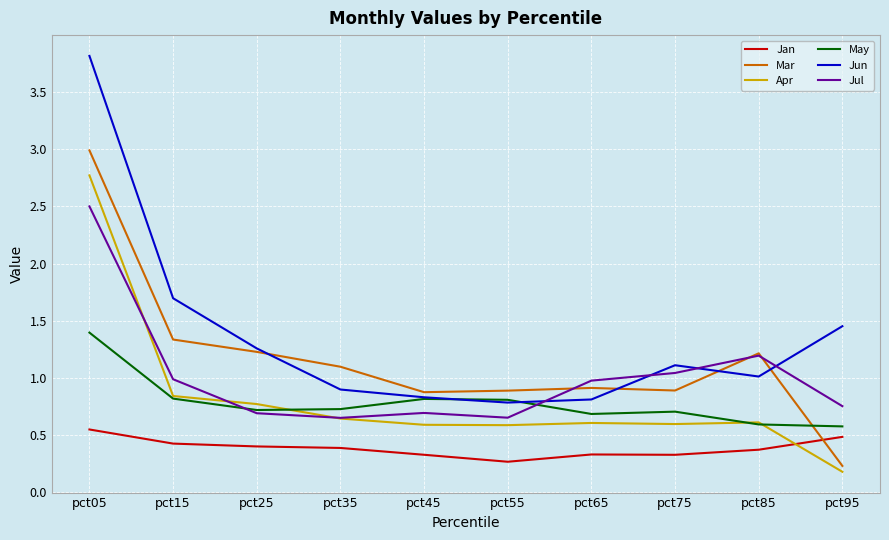

Does the chart display data point markers on the line(s)?

No